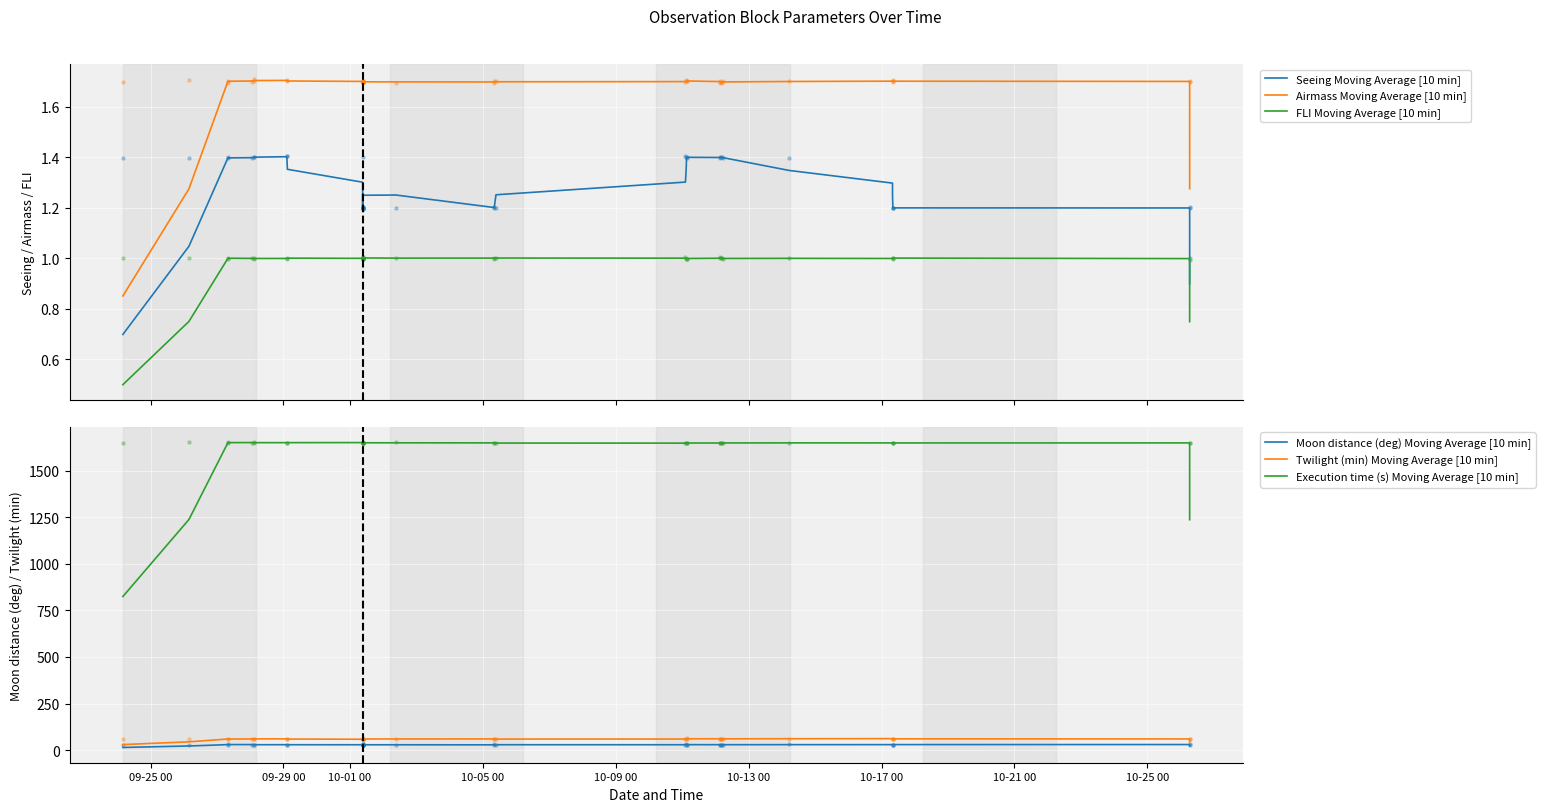

Which series has the widest spread of Y values?

Execution time (s) Moving Average [10 min]